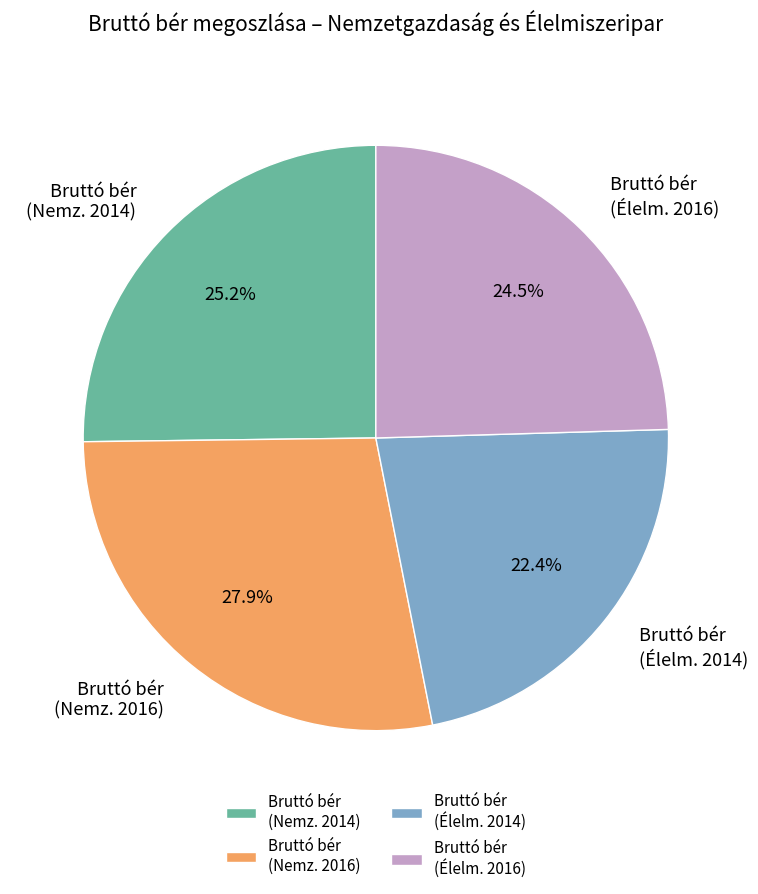

Does Bruttó bér (Élelm. 2014) represent more than half of the total?

No